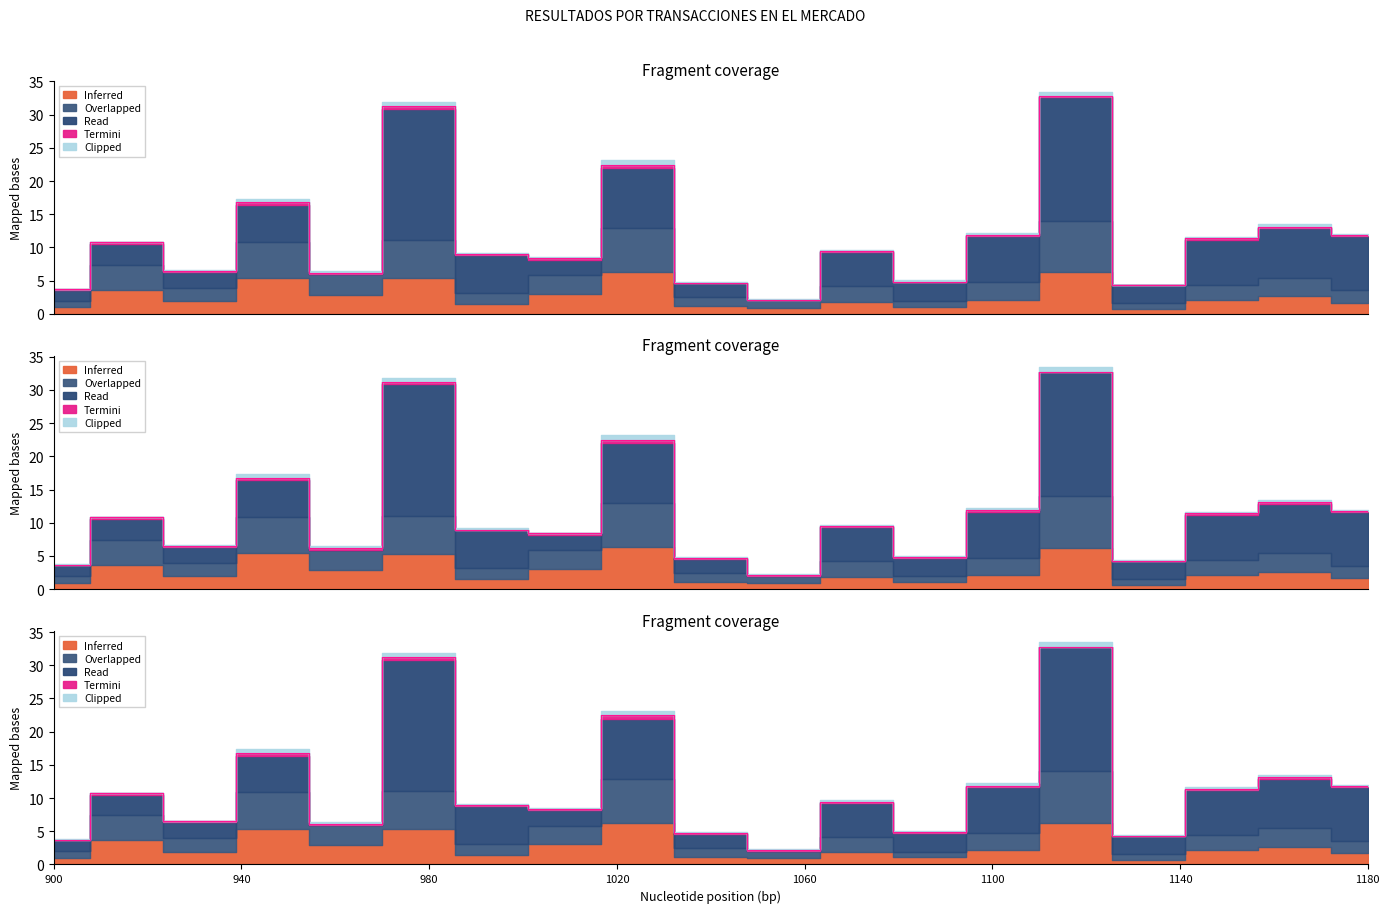

Between which two adjacent categories do Inferred and Read first intersect?

1 and 2